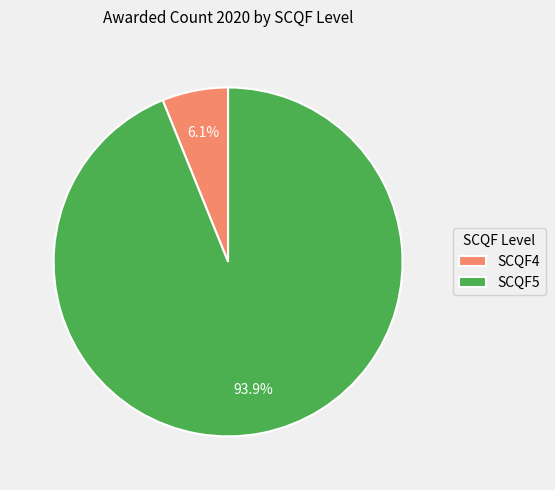

Which category has the smallest portion of the pie?

SCQF4